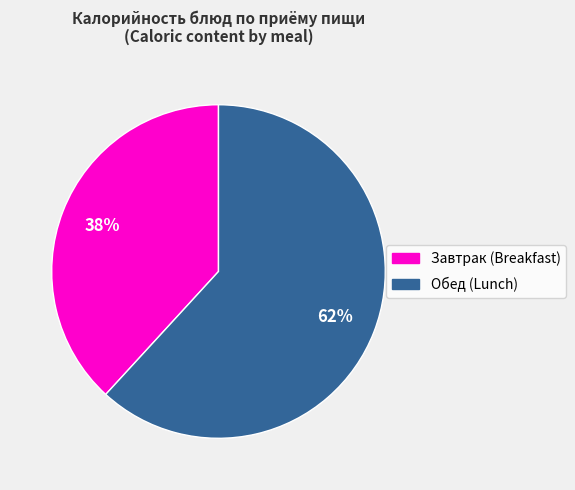

Is there any slice that represents more than half of the pie?

Yes